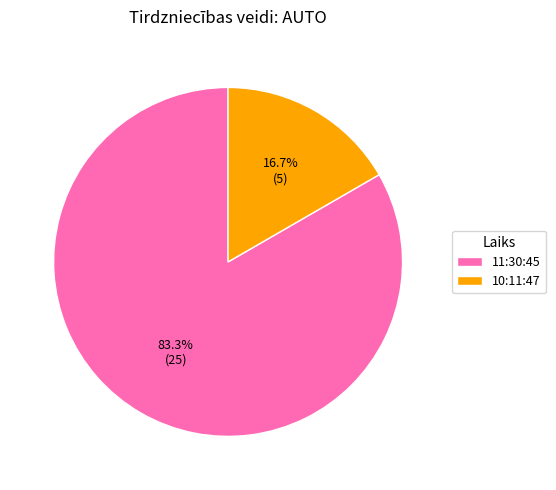

What is the largest slice in the pie chart?

11:30:45